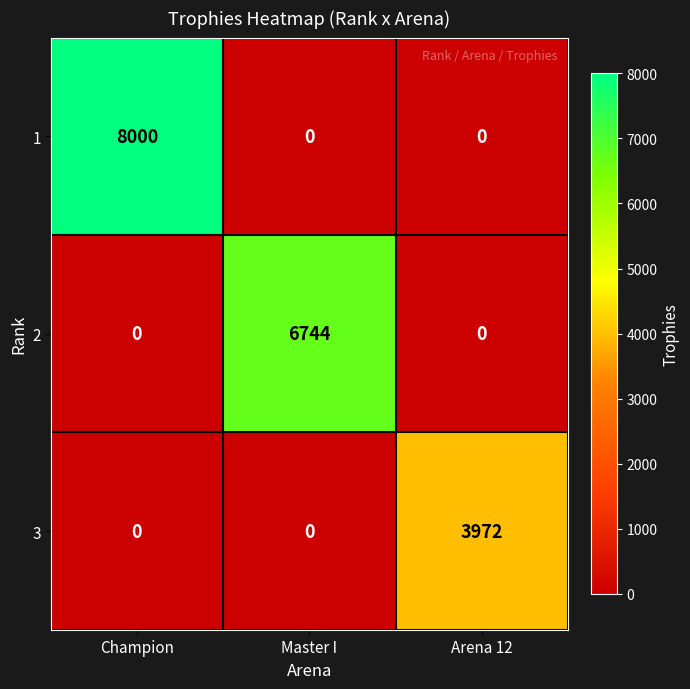

Reading left to right, extract all data points from this chart.

1: 8000	0	0
2: 0	6744	0
3: 0	0	3972